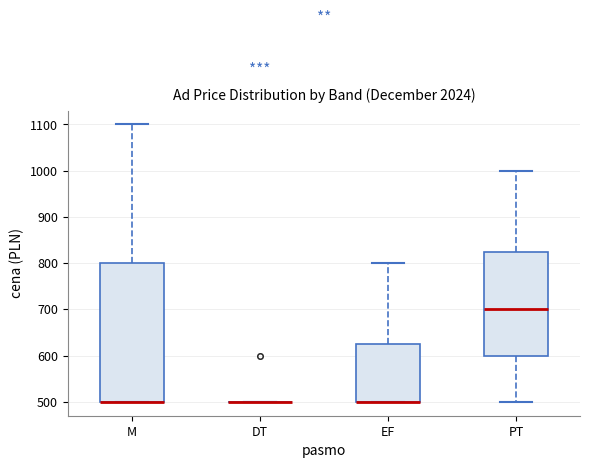

Reading left to right, transcribe this box plot: for each box, give where its median line is, the range the box spans, and where its two whiskers end, as read against the y-axis. The values are not printed on the chart, so give them approximately, as read against the axis.

M: median 500 (drawn on the box's lower edge), box 500 to 800, whiskers 500 to 1100
DT: box collapsed to a line at 500, whiskers 500 to 500
EF: median 500 (drawn on the box's lower edge), box 500 to 630, whiskers 500 to 800
PT: median 700, box 600 to 830, whiskers 500 to 1000